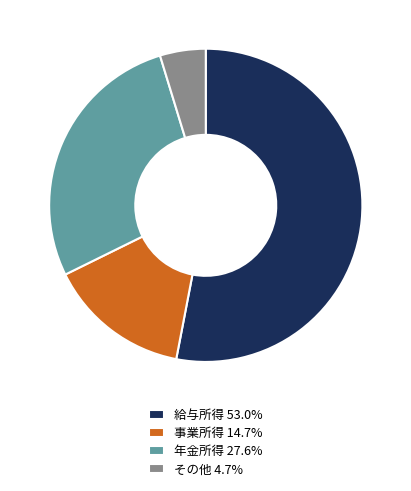

Rank the categories by value from highest to lowest.

給与所得, 年金所得, 事業所得, その他